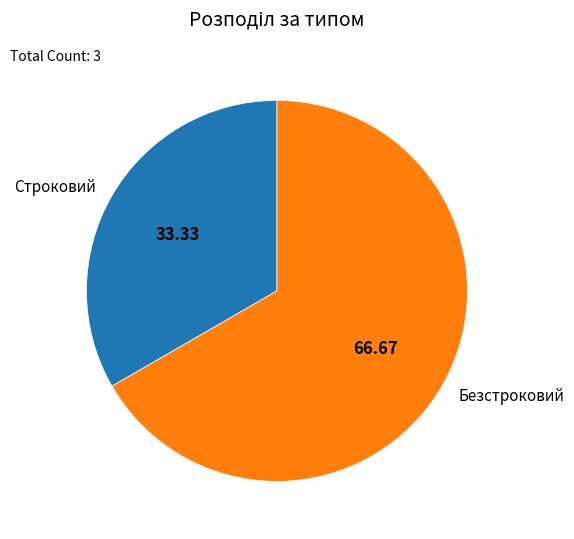

Is the sum of Строковий and Безстроковий greater than half?

Yes